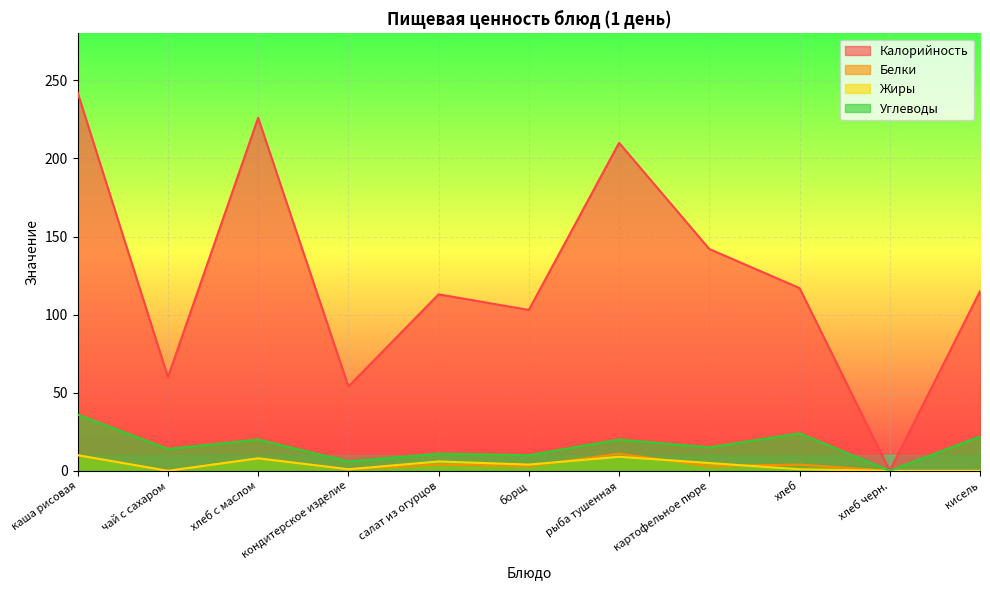

What is the greatest value displayed?

242